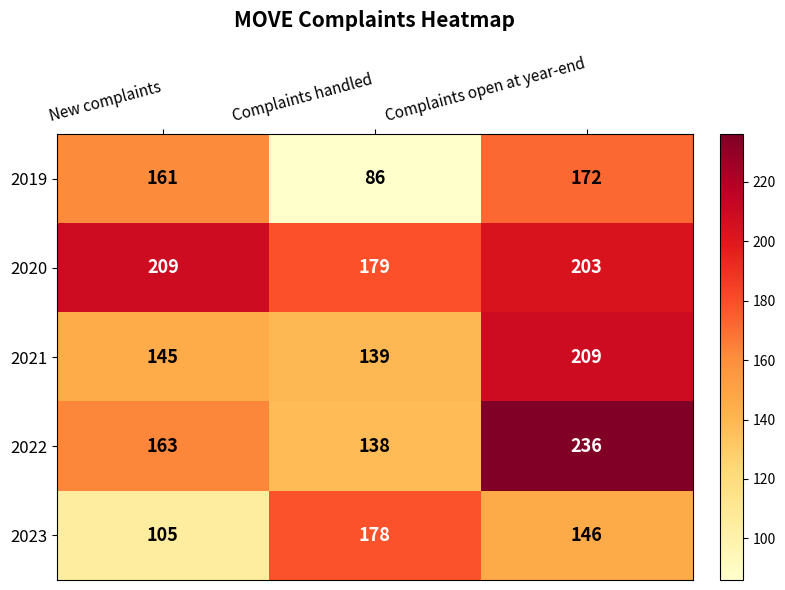

Count the number of categories in the chart.

3